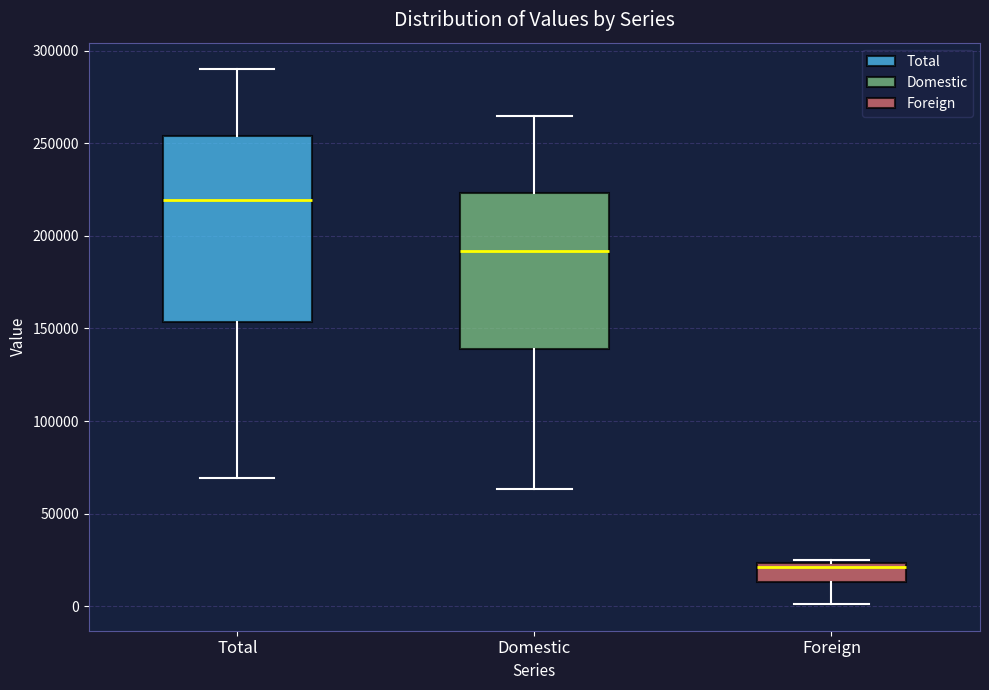

Reading left to right, transcribe this box plot: for each box, give where its median line is, the range the box spans, and where its two whiskers end, as read against the y-axis. The values are not printed on the chart, so give them approximately, as read against the axis.

Total: median 220000, box 155000 to 255000, whiskers 70000 to 290000
Domestic: median 190000, box 140000 to 225000, whiskers 65000 to 265000
Foreign: median 20000, box 15000 to 25000, whiskers 0 to 25000 (just above the box's upper edge)